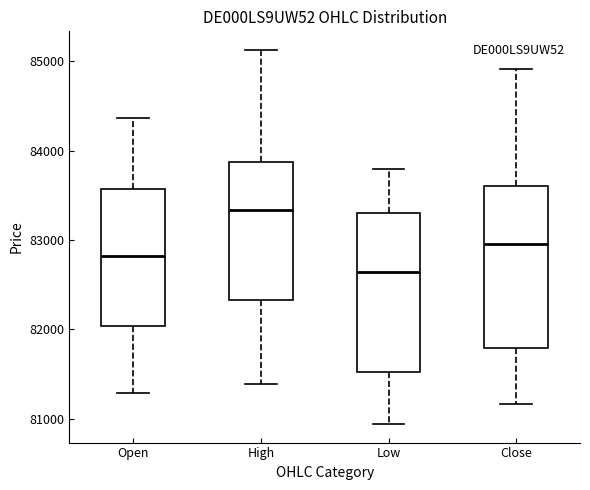

Which box's median line is the highest?

High